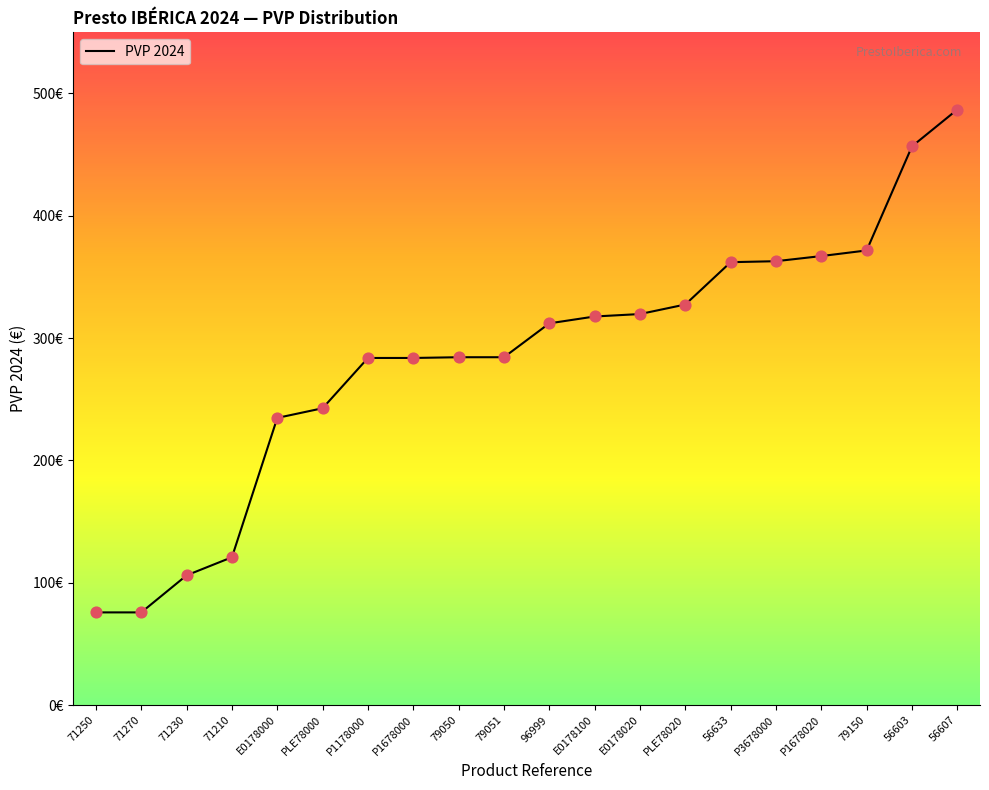

Approximately how many times larger is the value at P1678020 compared to 71270?

4.8